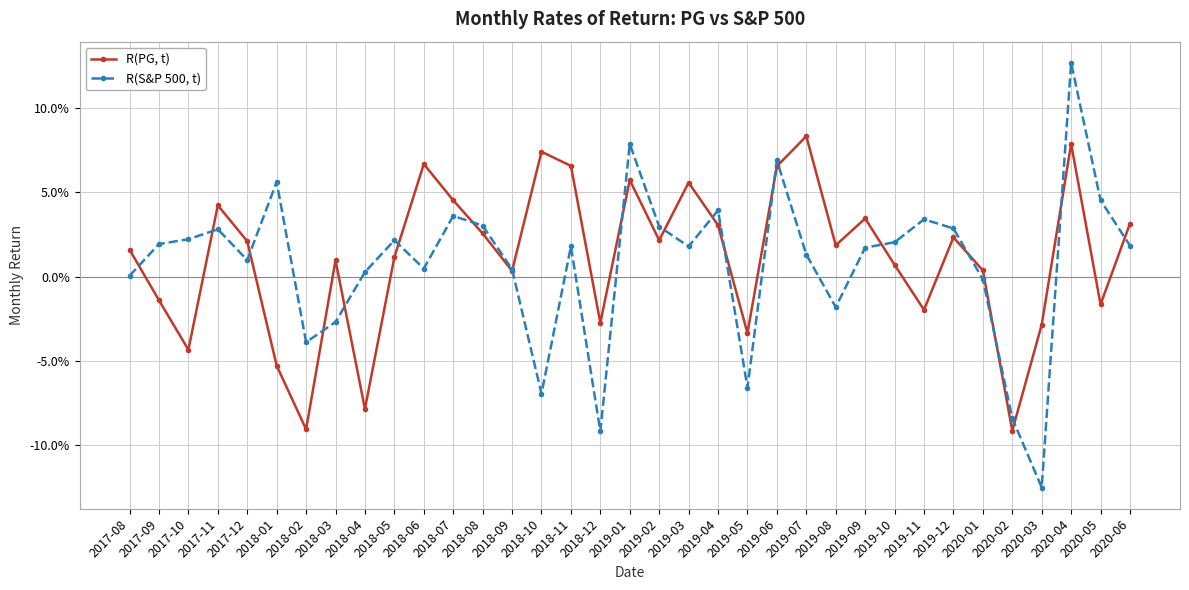

What position from the right is 2019-12?

7